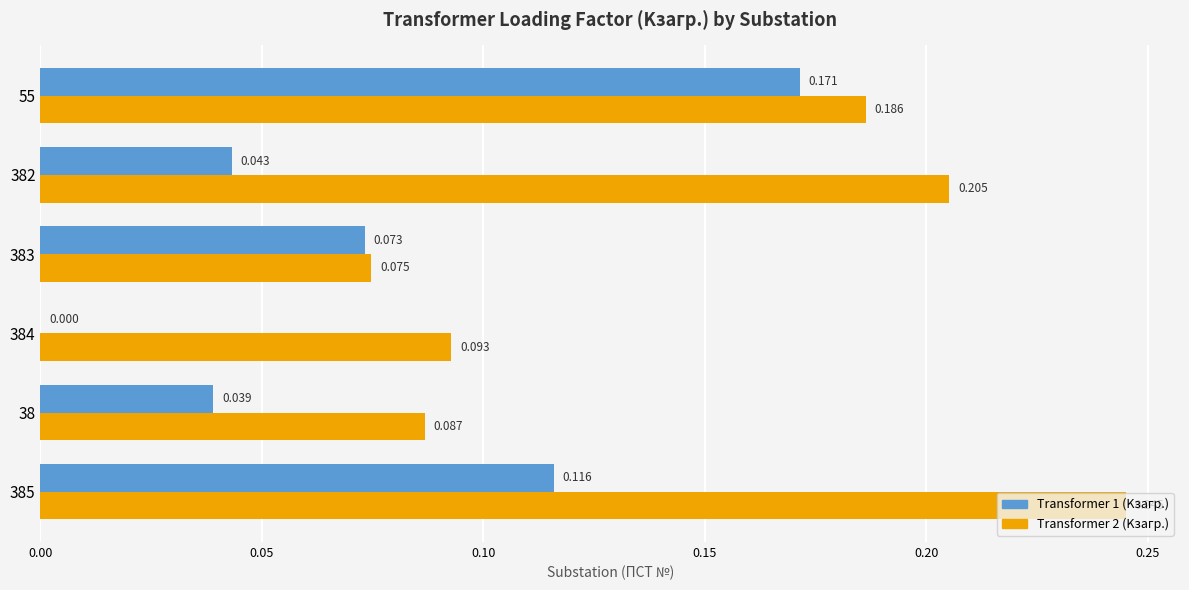

How many positive values does the Transformer 1 (Kзагр.) series have?

5